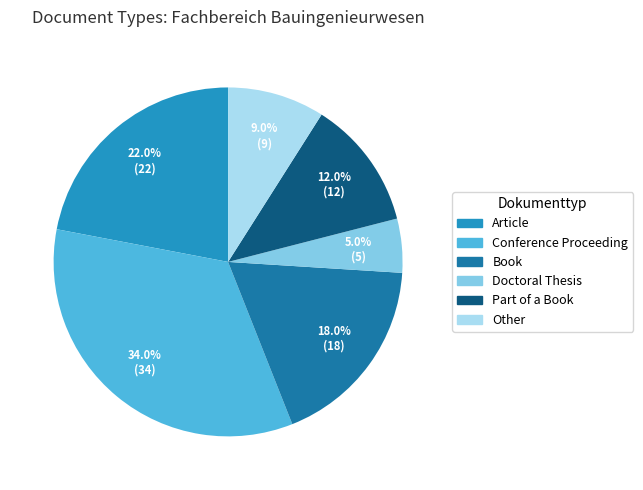

Count the number of slices in the pie.

6